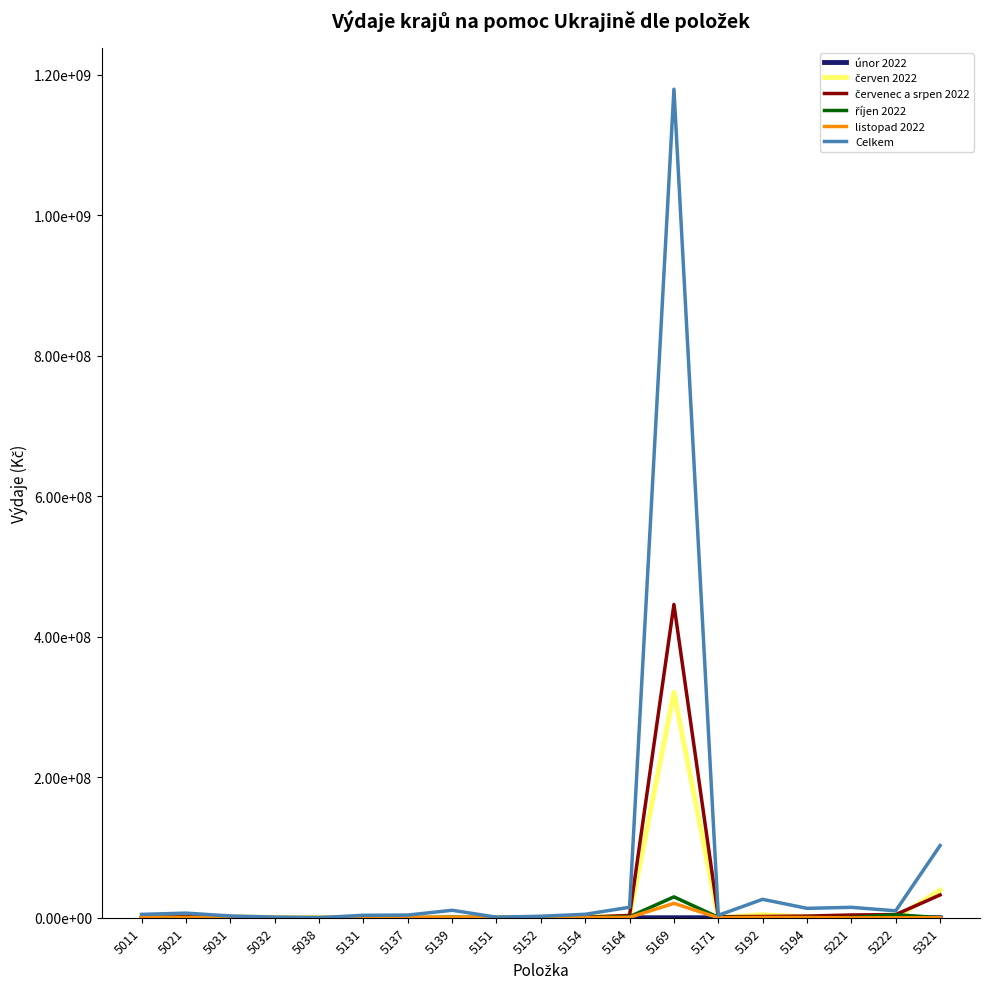

Is the value of Celkem at 5152 greater than the value of červenec a srpen 2022 at 5137?

Yes